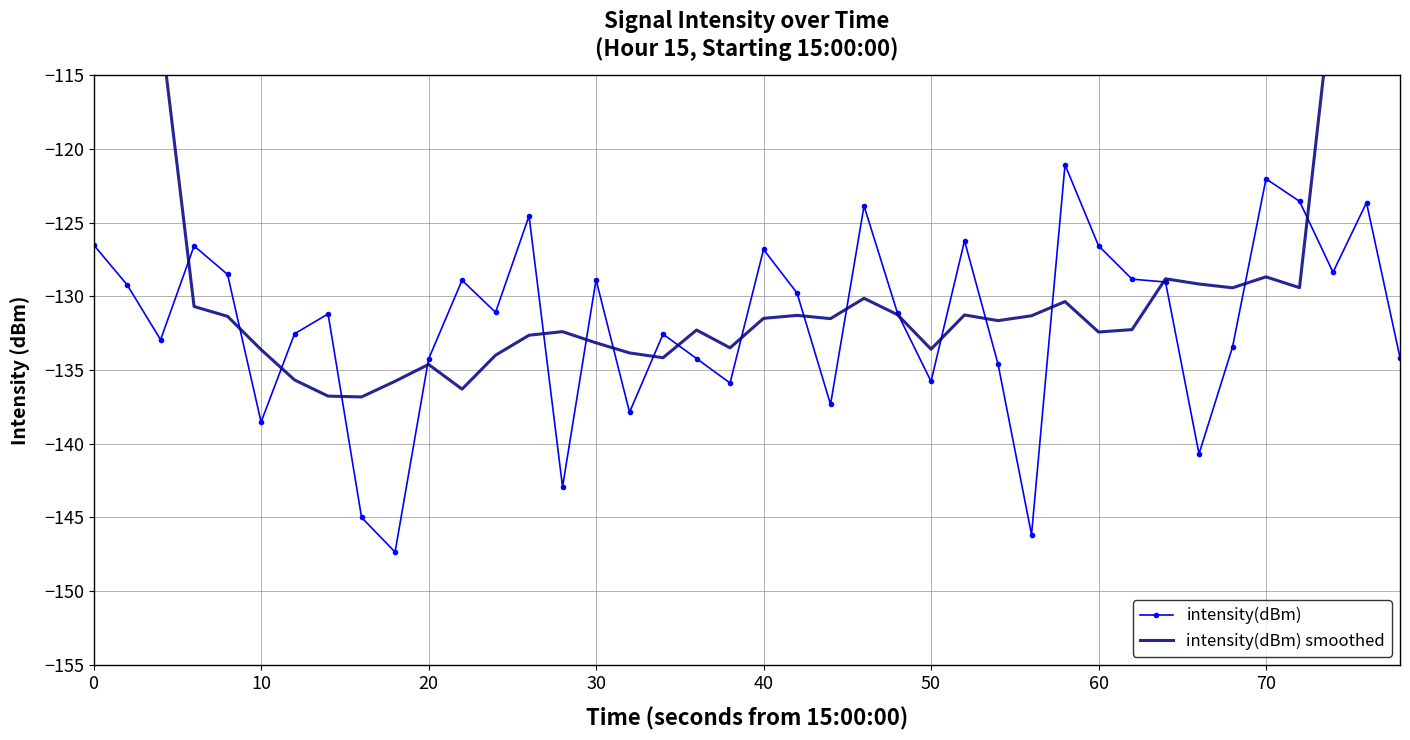

Reading left to right, what are all the values shown in this chart?

intensity(dBm): -126.5	-129.2	-132.9	-126.6	-128.5	-138.5	-132.5	-131.2	-145.0	-147.3	-134.3	-128.9	-131.1	-124.6	-142.9	-128.9	-137.9	-132.6	-134.2	-135.9	-126.8	-129.8	-137.3	-123.9	-131.1	-135.8	-126.2	-134.6	-146.2	-121.1	-126.6	-128.8	-129.0	-140.7	-133.4	-122.0	-123.6	-128.4	-123.7	-134.2
intensity(dBm) smoothed: -73.6	-92.0	-111.8	-130.7	-131.4	-133.6	-135.7	-136.8	-136.8	-135.8	-134.6	-136.3	-134.0	-132.6	-132.4	-133.2	-133.8	-134.2	-132.3	-133.5	-131.5	-131.3	-131.5	-130.1	-131.2	-133.6	-131.3	-131.7	-131.3	-130.4	-132.4	-132.3	-128.8	-129.2	-129.4	-128.7	-129.4	-109.3	-90.3	-72.8